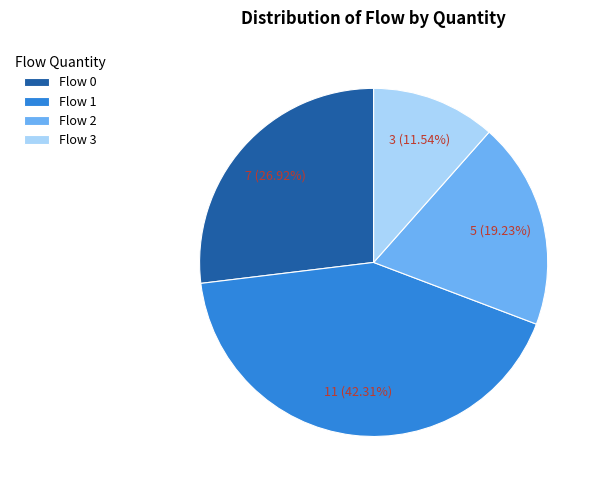

Is there a majority slice in this chart?

No